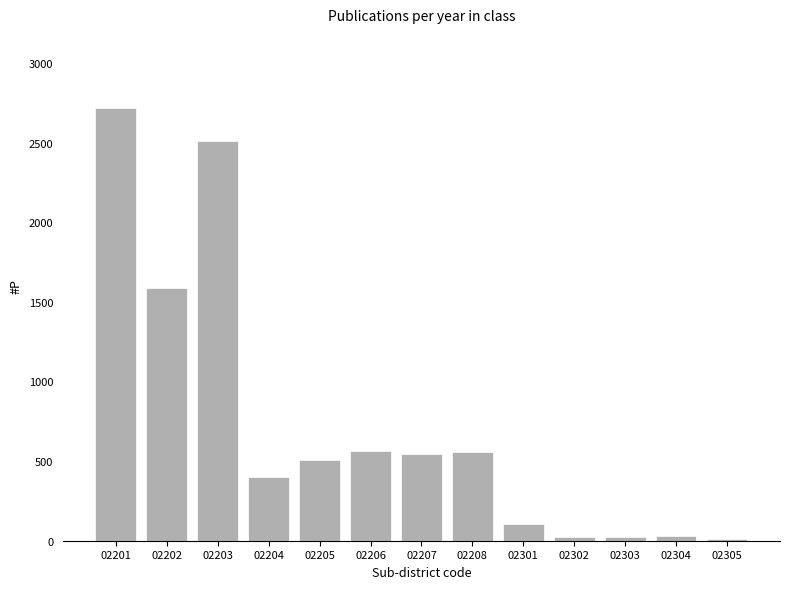

The chart shows a value of 566 at 02206. True or false?

True